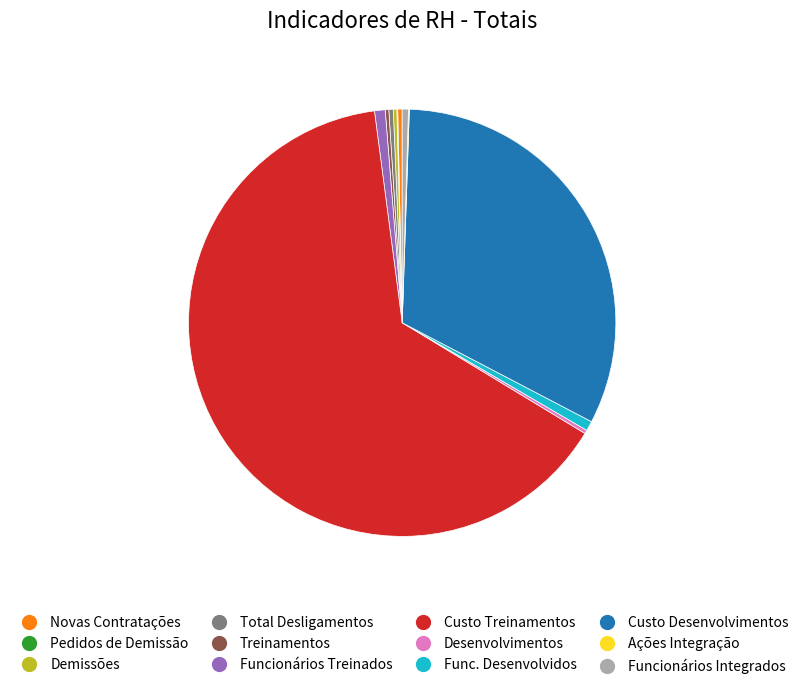

Is there a majority slice in this chart?

Yes